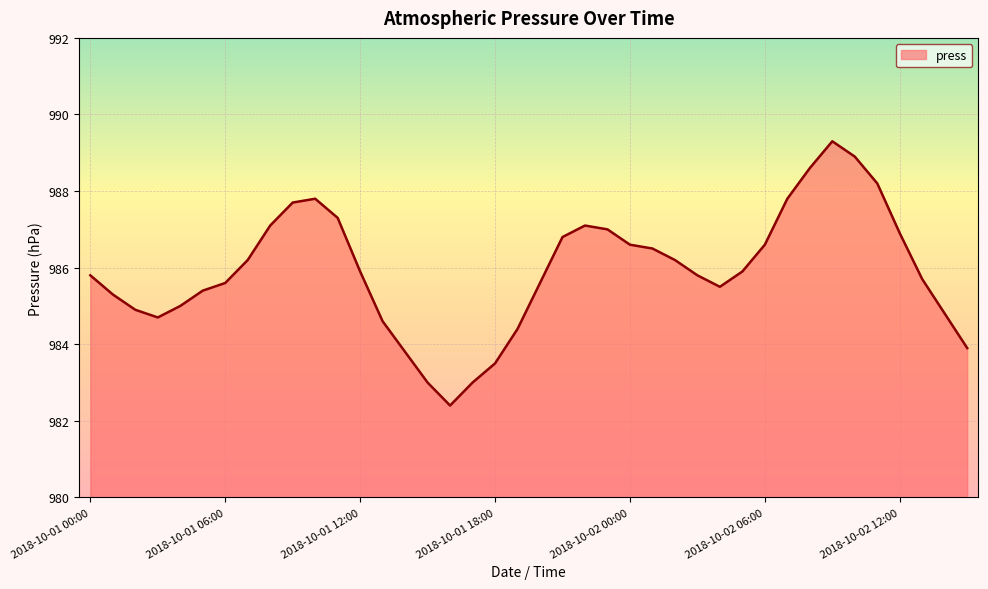

How many distinct data groups are displayed?

1